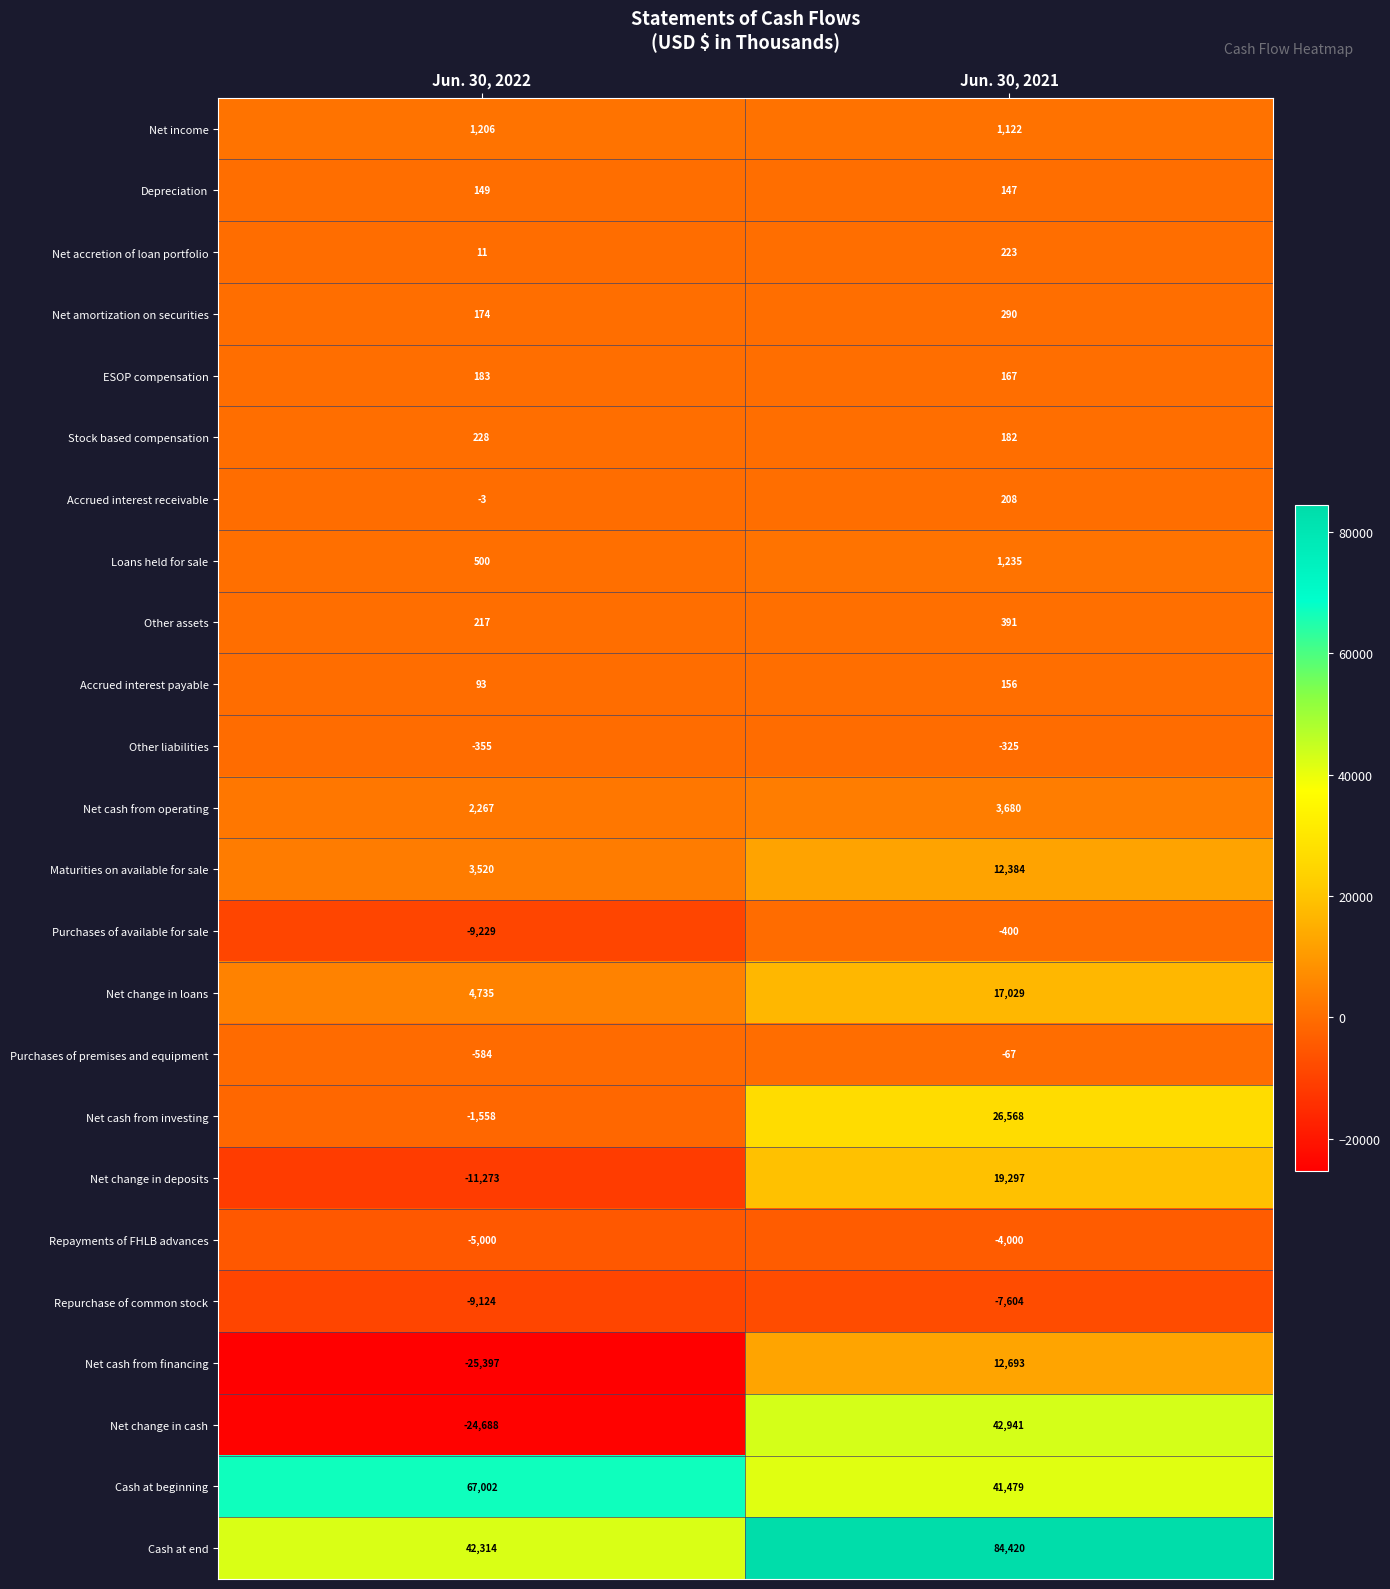

Is the value of Other liabilities at Jun. 30, 2021 greater than the value of Cash at end at Jun. 30, 2022?

No